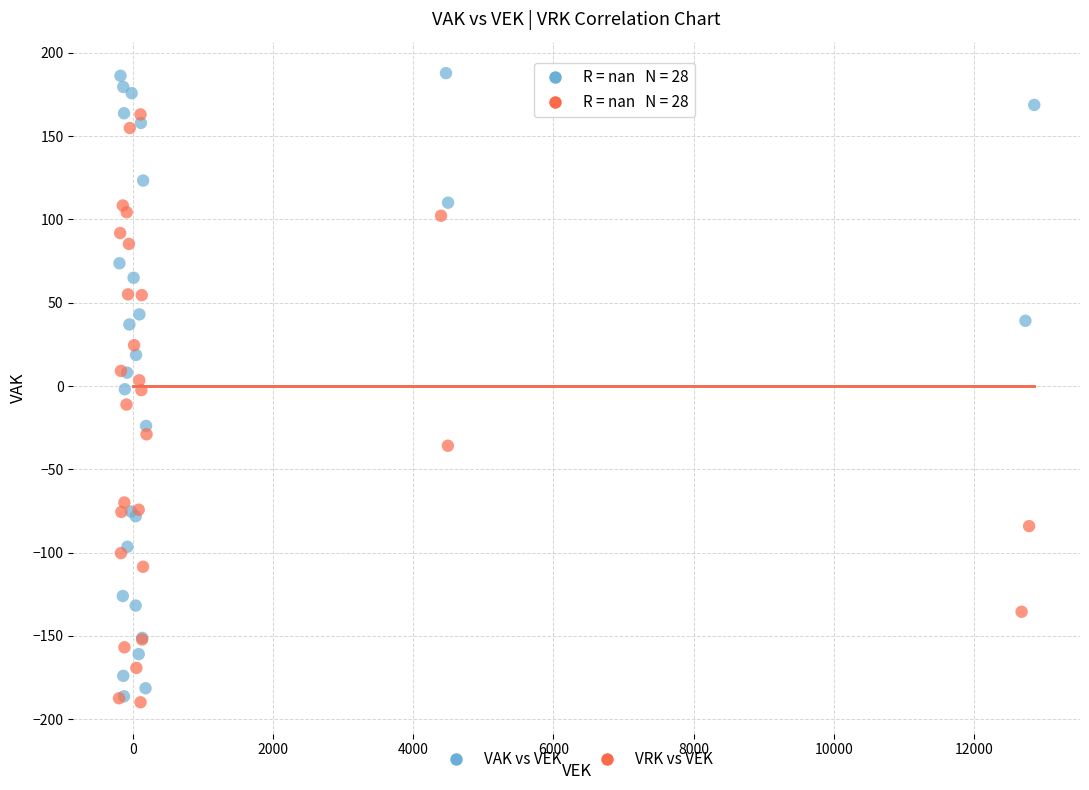

Which series has the widest spread of Y values?

VAK vs VEK